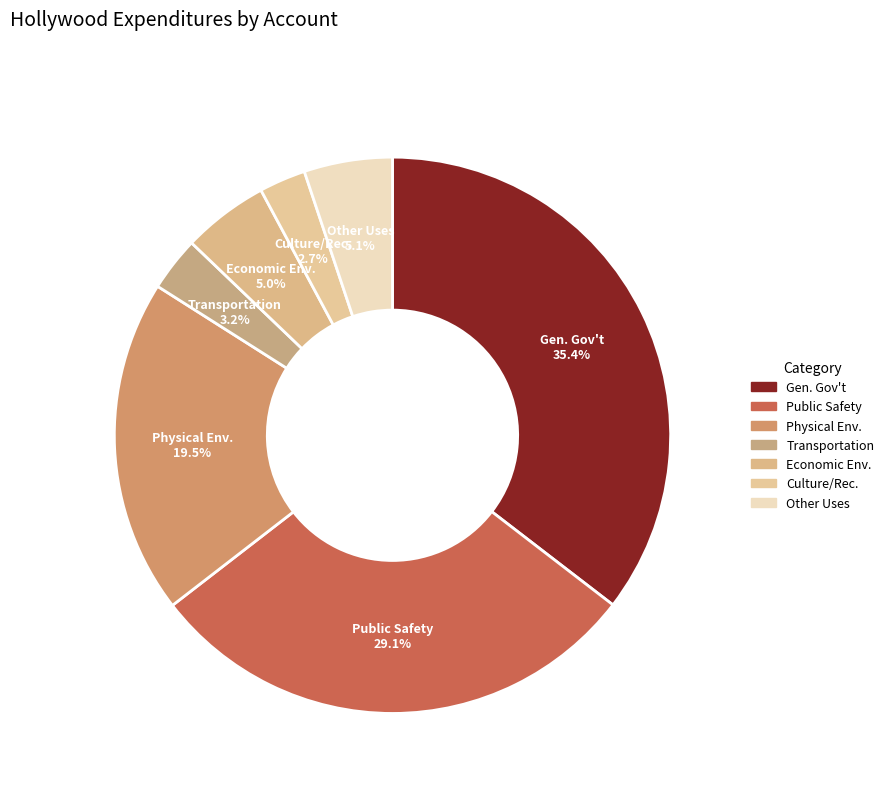

What percentage is NOT represented by Public Safety?

70.9%